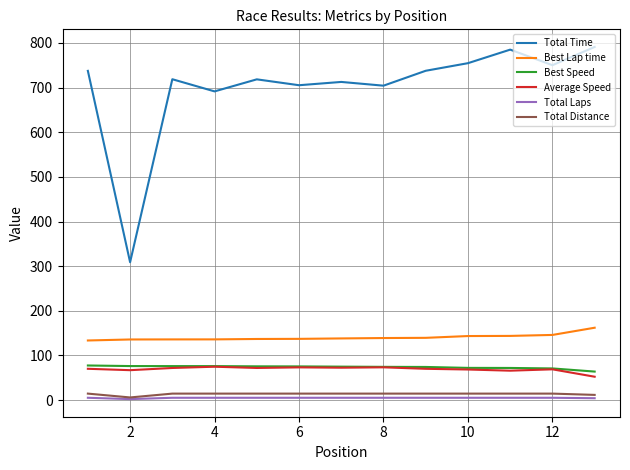

What is the lowest value of the Total Time series?

308.7